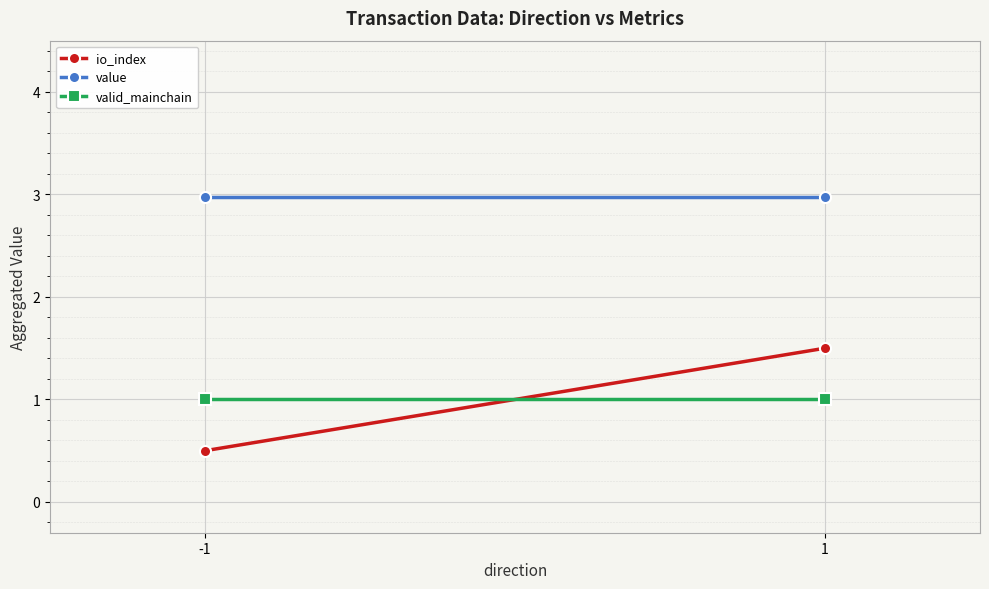

What are all the series names shown in the legend?

io_index, value, valid_mainchain